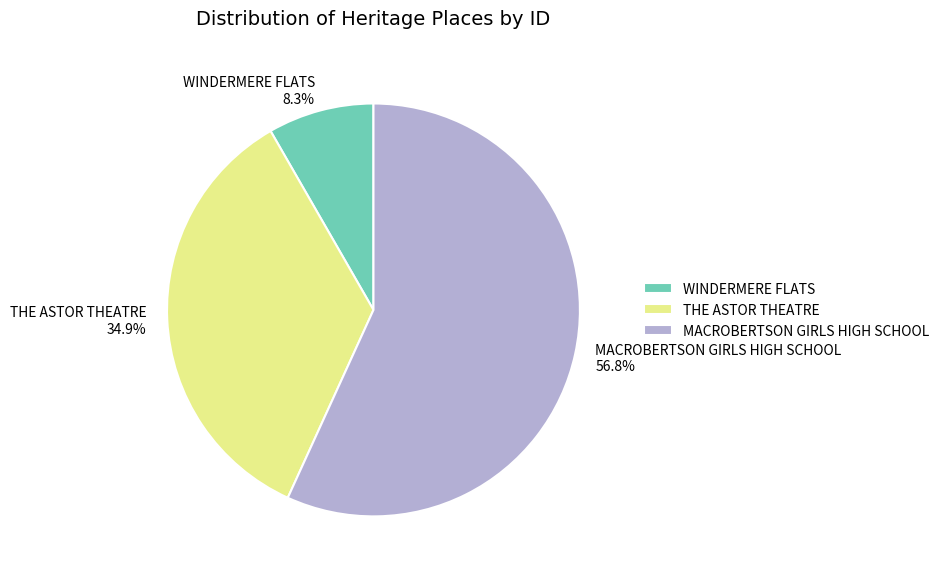

Does WINDERMERE FLATS represent more than half of the total?

No